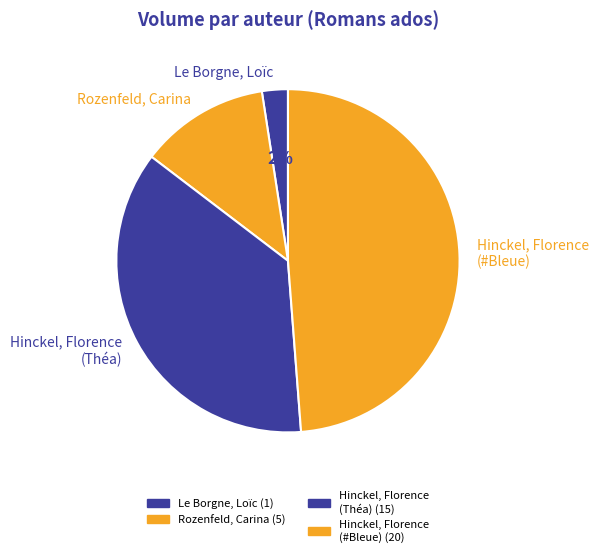

To the nearest percent, what is the combined percentage of Hinckel, Florence (Théa) and Le Borgne, Loïc?

39%